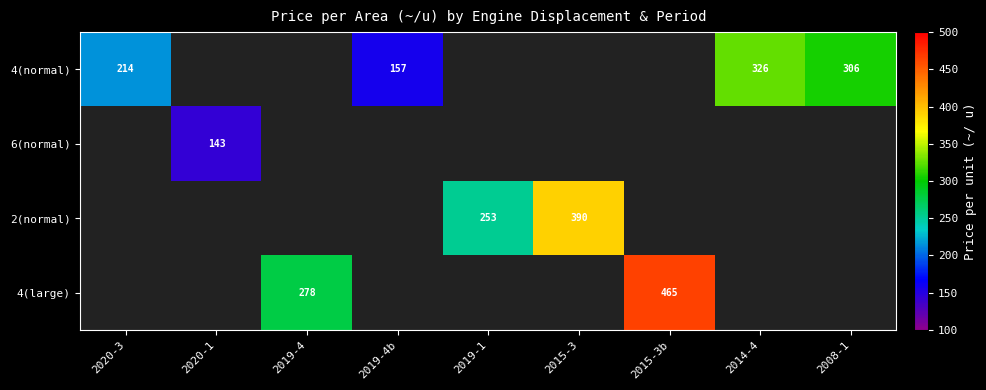

The value of 4(large) at 2019-4 is 278.0. True or false?

True